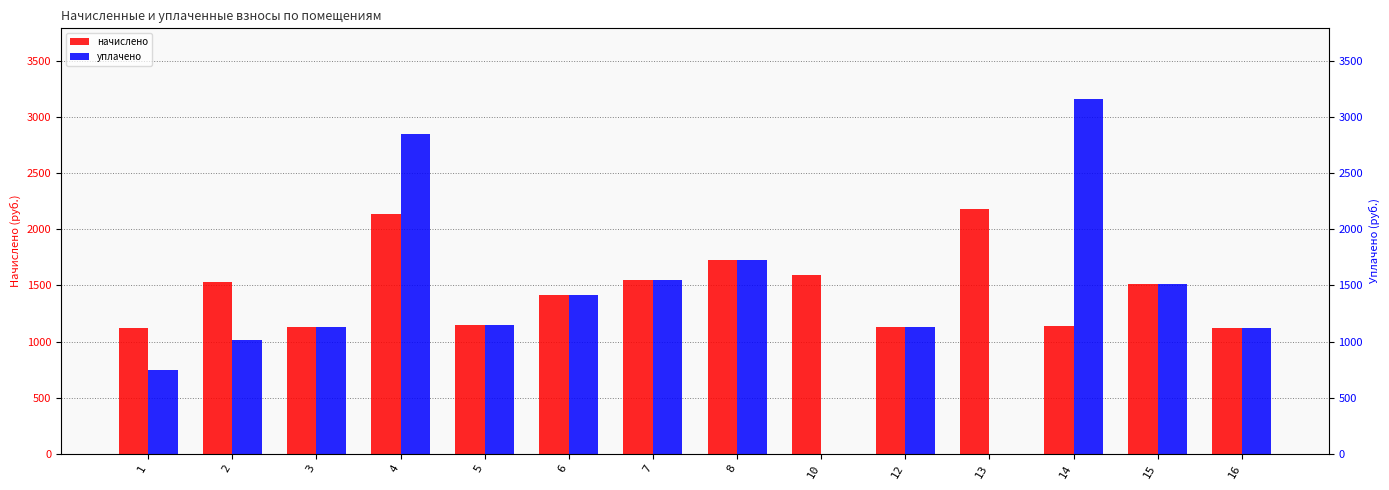

Is the value of уплачено at 3 greater than the value of начислено at 10?

No